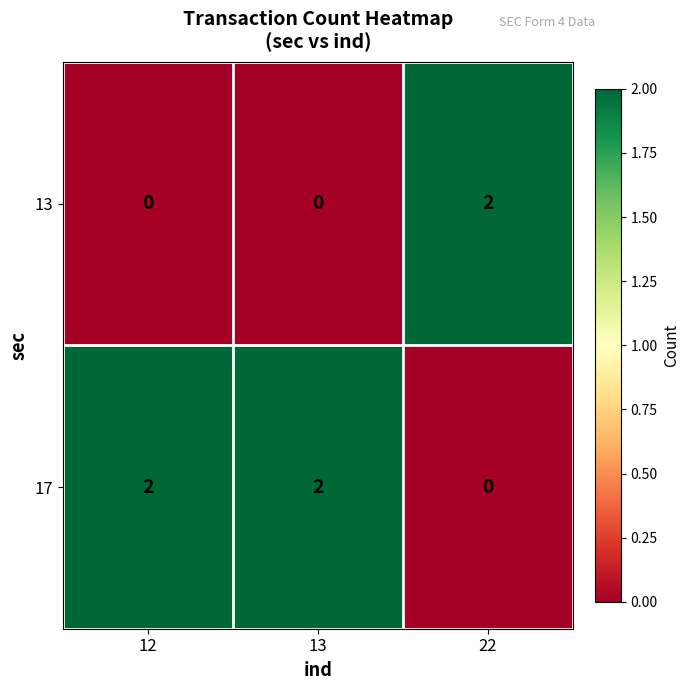

Reading left to right, what are all the values shown in this chart?

13: 0	0	2
17: 2	2	0